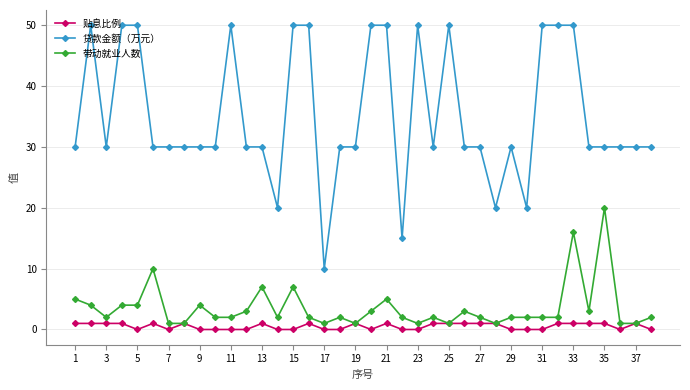

At how many categories does at least one series exceed 14?

37